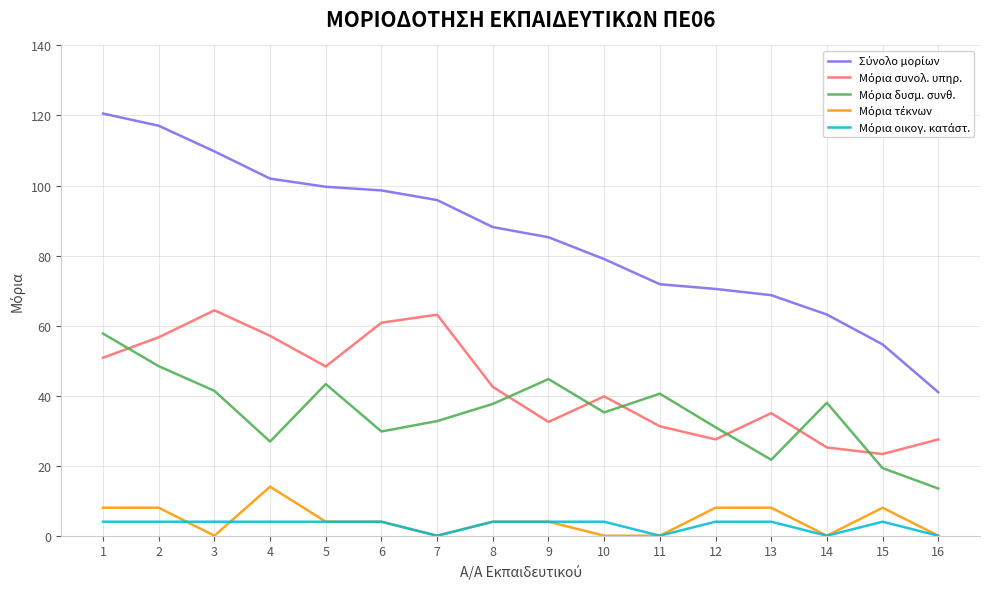

What is the spread (max minus min) of values at 12?

66.5